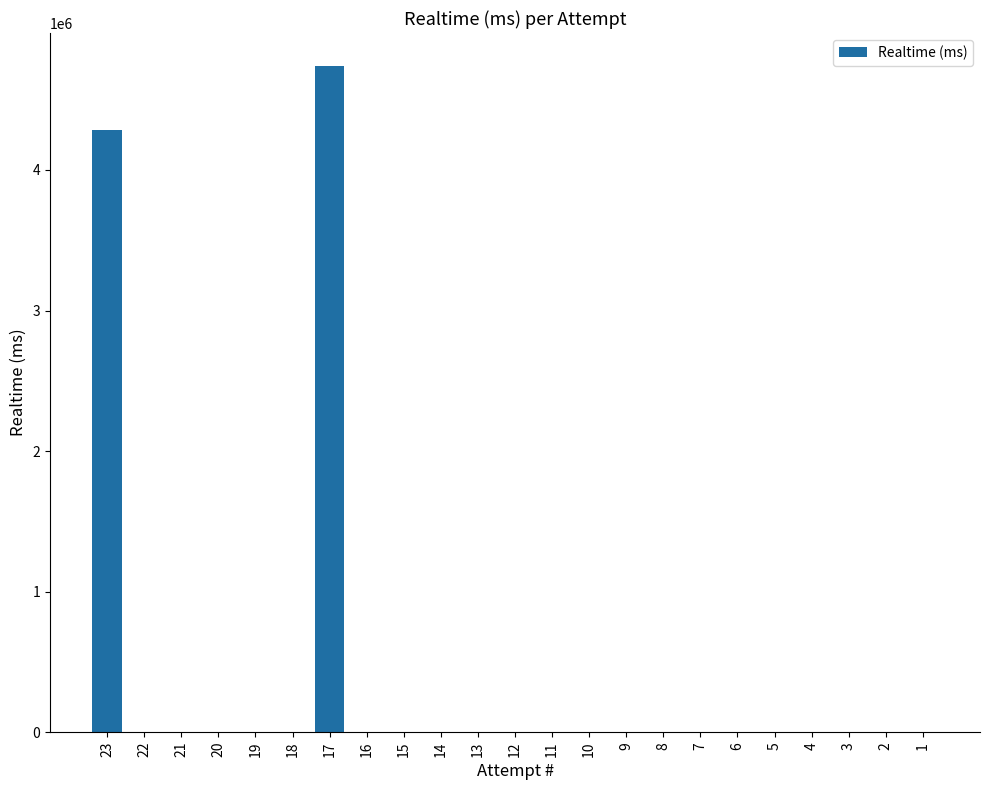

Are the bars grouped side by side (vs. stacked)?

No